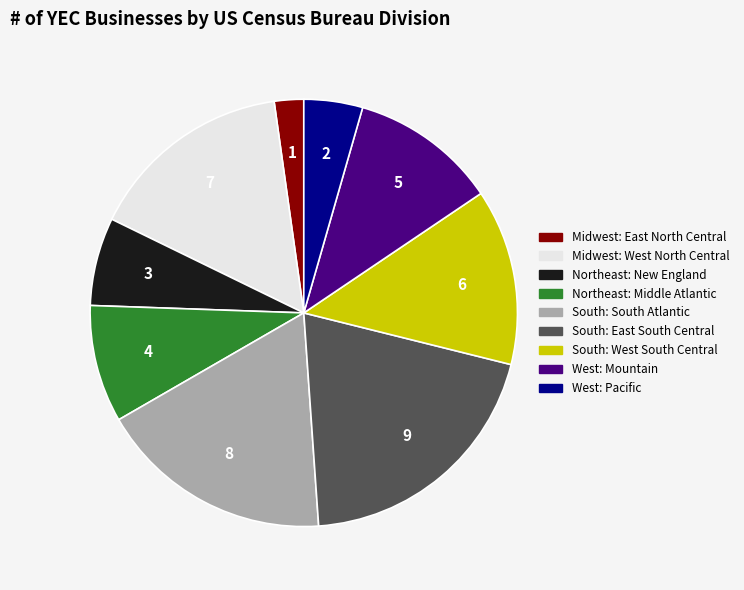

Does any single category account for the majority?

No